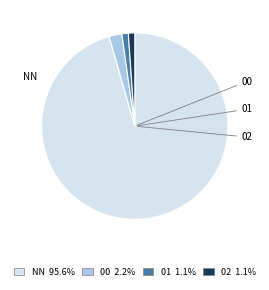

How many slices are in this pie chart?

4